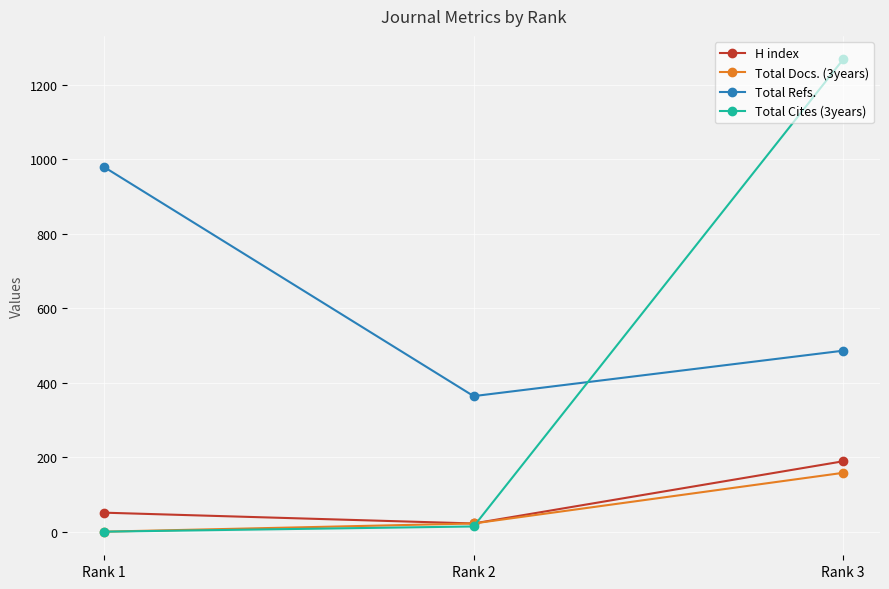

The value of Total Cites (3years) at Rank 2 is 24. True or false?

False